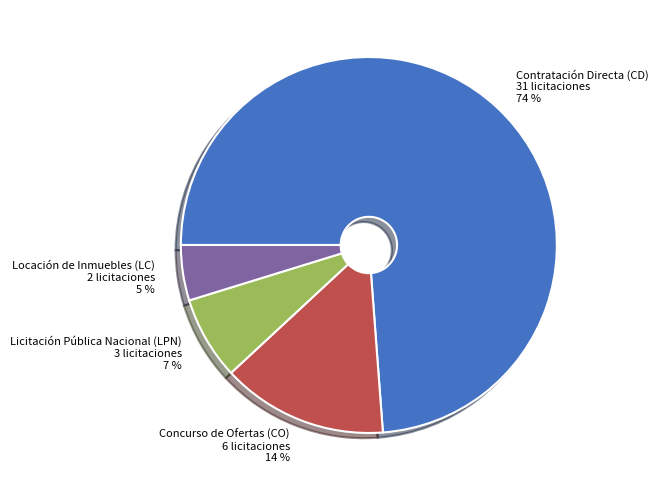

Do Contratación Directa (CD) and Concurso de Ofertas (CO) together represent more than half of the pie?

Yes